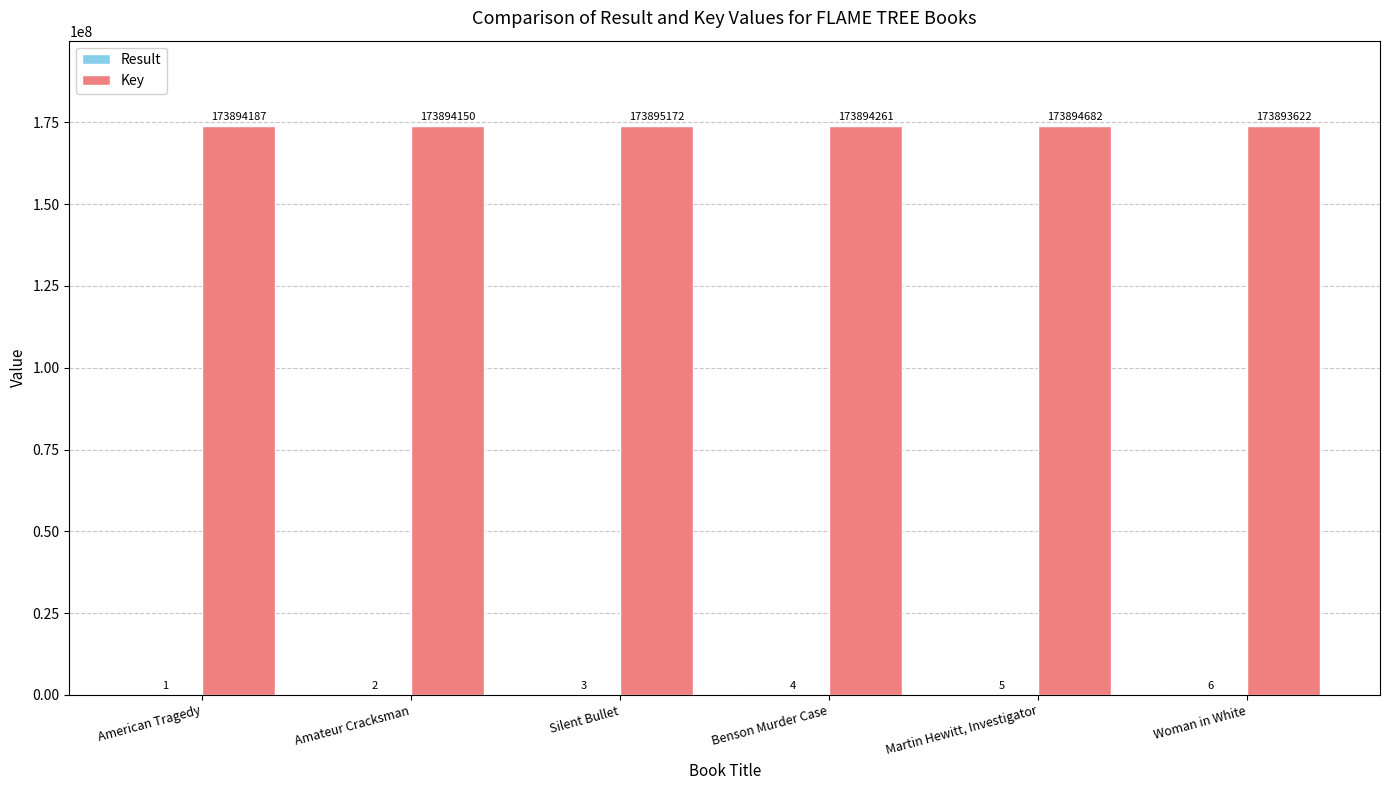

What is the sum of the Key values at Amateur Cracksman and Silent Bullet?

347789322